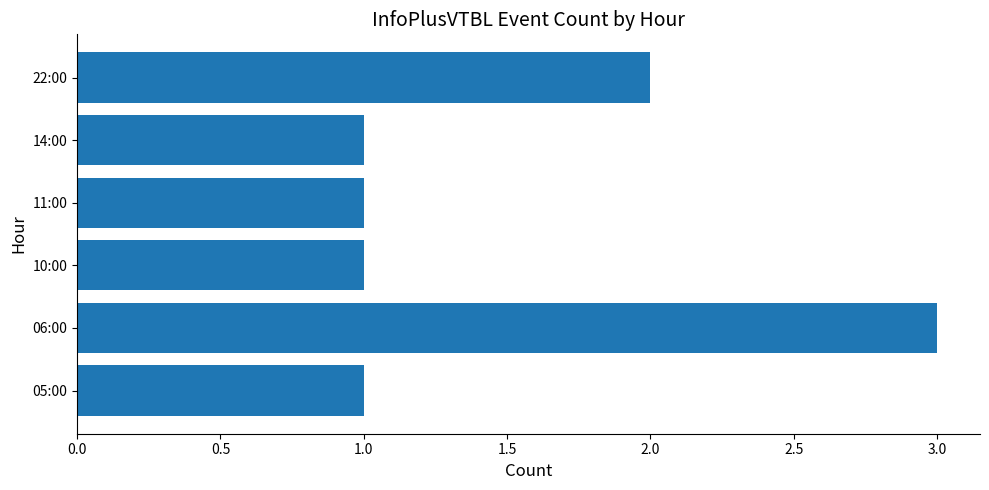

How many values are between 1 and 2?

5